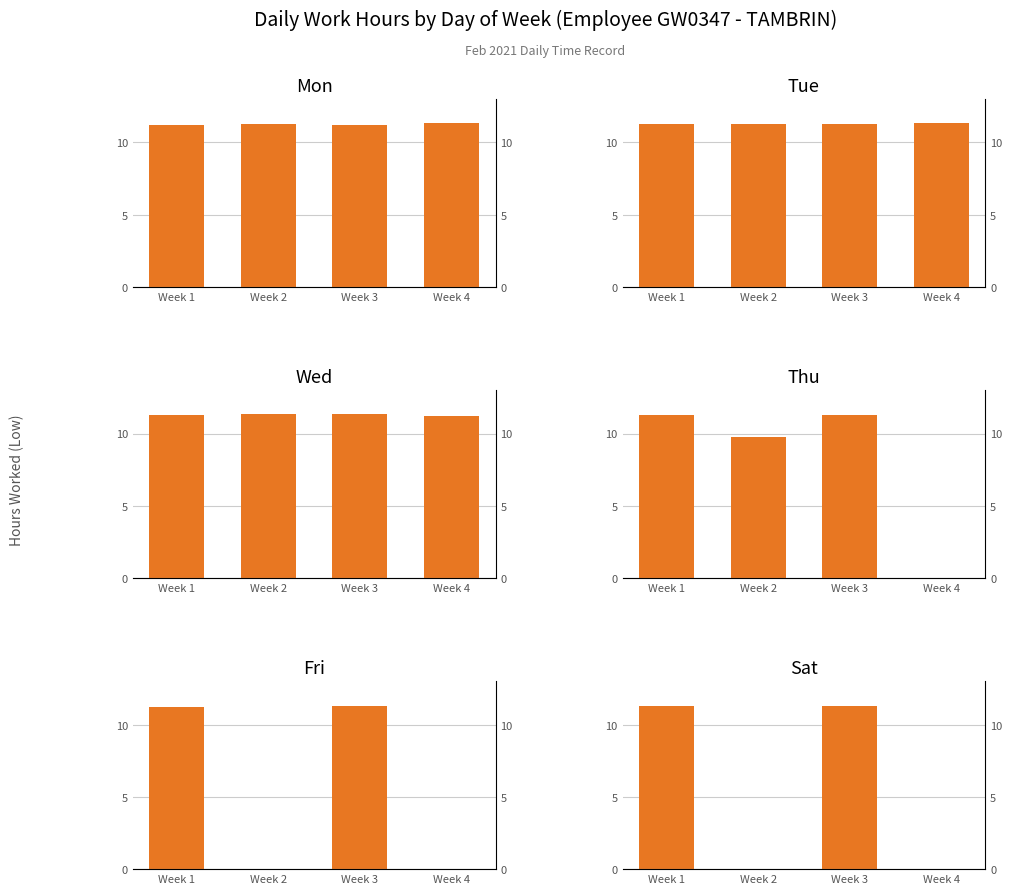

Reading left to right, extract all data points from this chart.

Mon: 11.2	11.2	11.2	11.4
Tue: 11.3	11.3	11.3	11.3
Wed: 11.3	11.3	11.3	11.2
Thu: 11.3	9.8	11.3	0.0
Fri: 11.2	0.0	11.3	0.0
Sat: 11.3	0.0	11.3	0.0